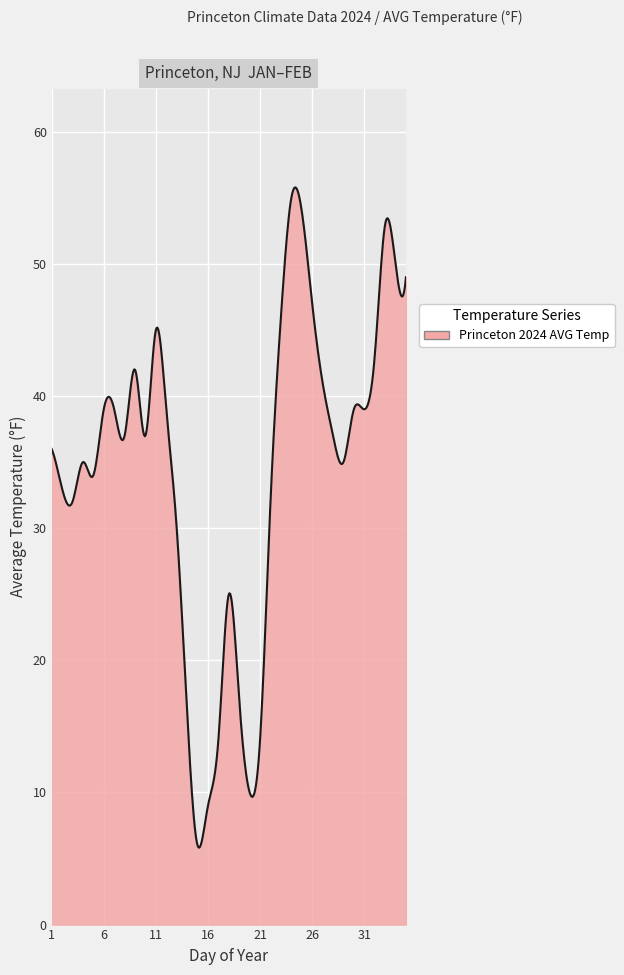

What is the greatest value displayed?

55.8